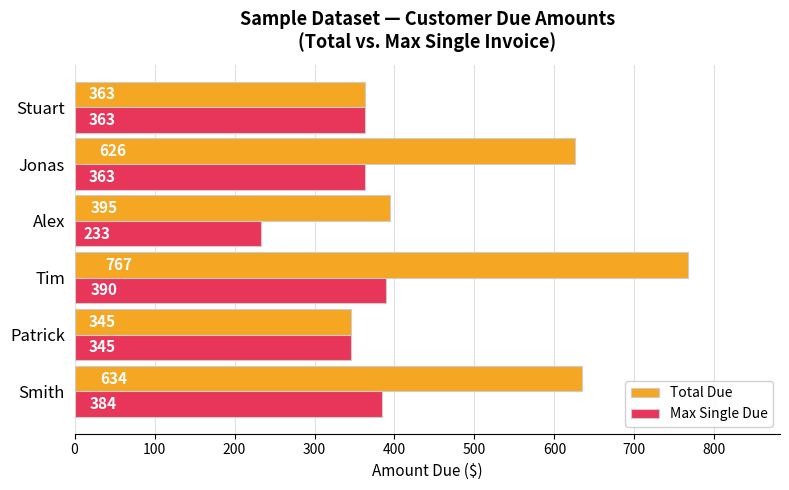

The value of Max Single Due at Jonas is 363. True or false?

True